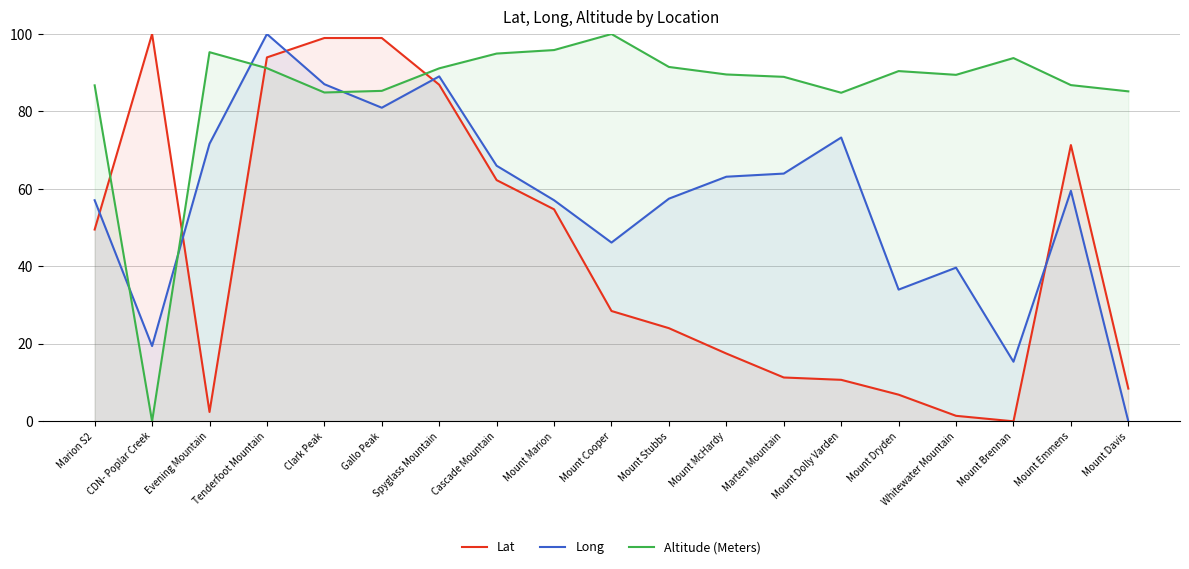

List the labels in order of Altitude (Meters) value, largest first.

Mount Cooper, Mount Marion, Evening Mountain, Cascade Mountain, Mount Brennan, Mount Stubbs, Tenderfoot Mountain, Spyglass Mountain, Mount Dryden, Mount McHardy, Whitewater Mountain, Marten Mountain, Mount Emmens, Marion S2, Gallo Peak, Mount Davis, Clark Peak, Mount Dolly Varden, CDN- Poplar Creek